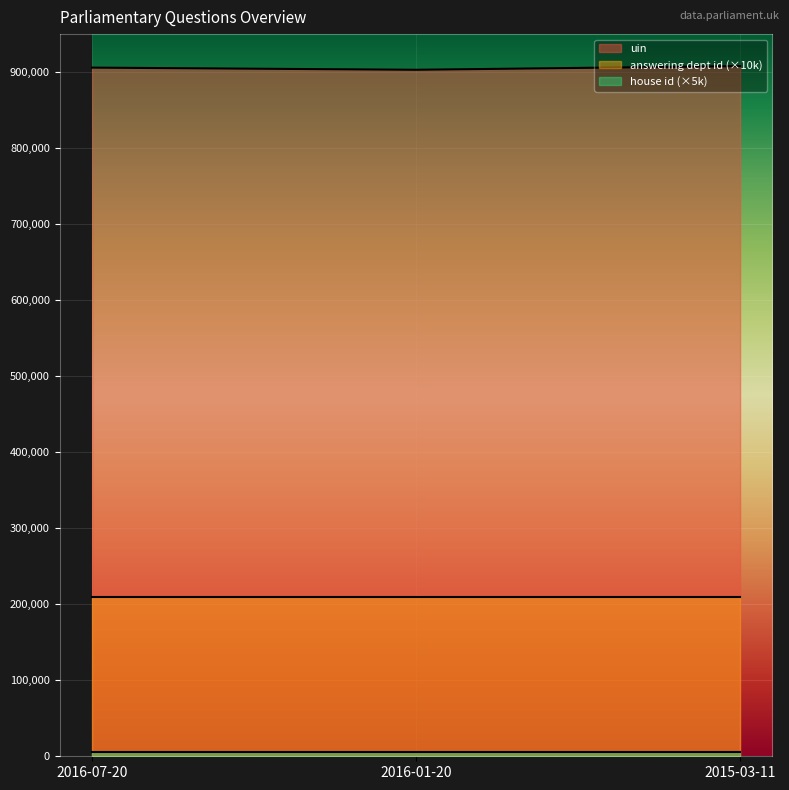

Which category has the highest value across all series?

2015-03-11